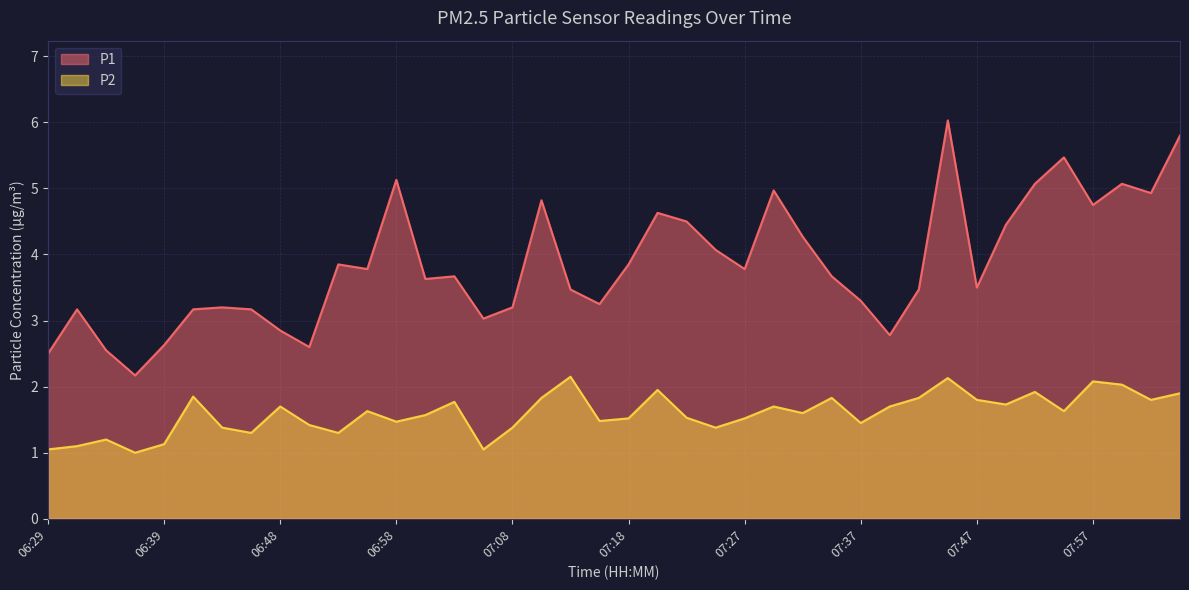

What are all the series names shown in the legend?

P1, P2